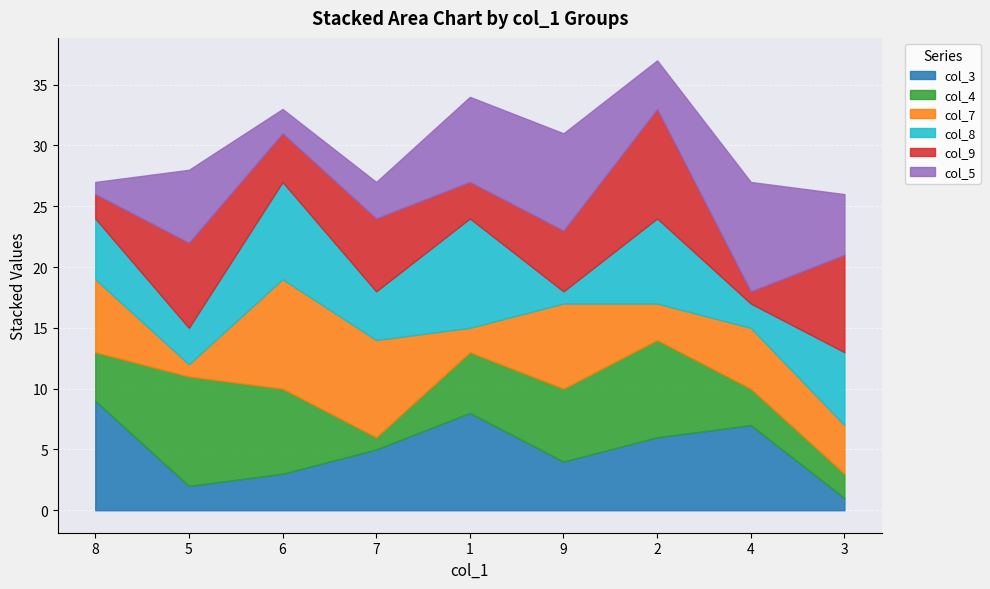

How many lines are shown in the chart?

6